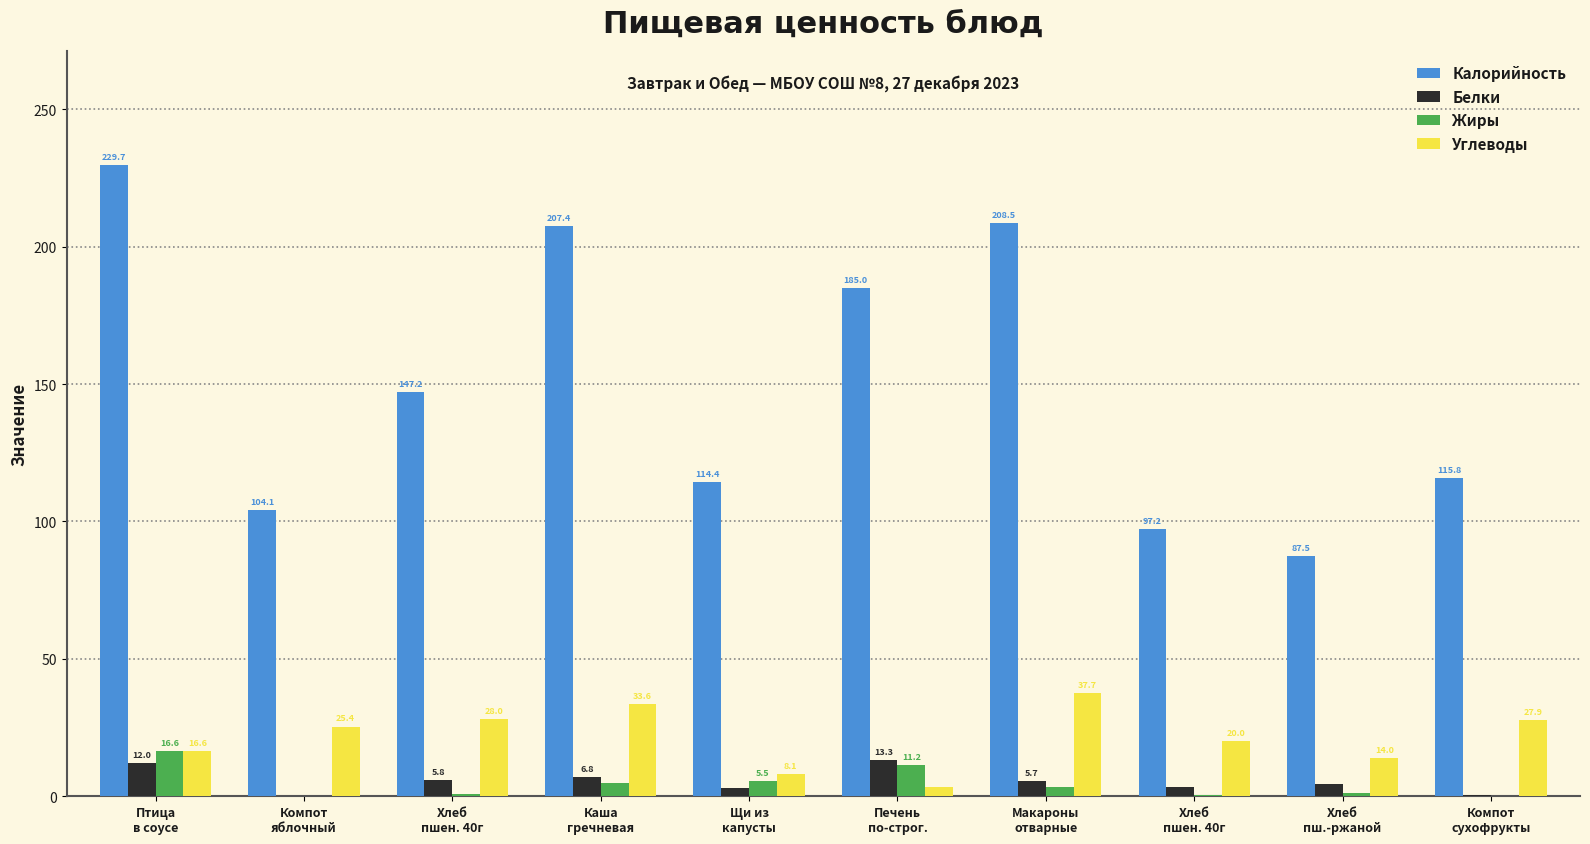

Which series has the widest spread of values?

Калорийность